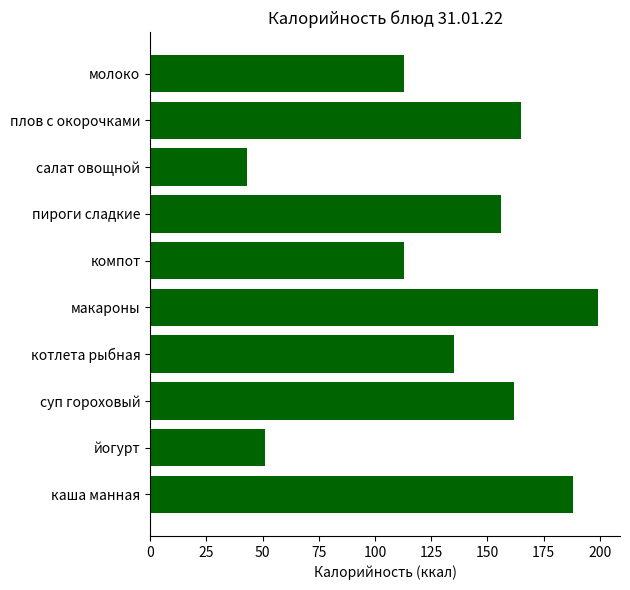

The value at пироги сладкие is 156. True or false?

True